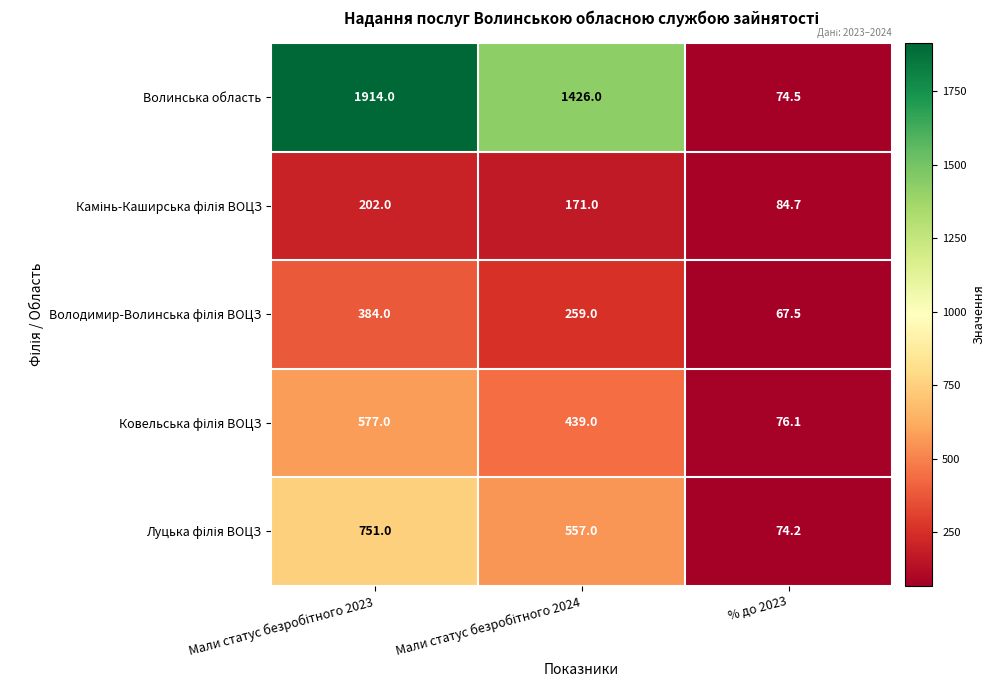

Count the number of categories in the chart.

3